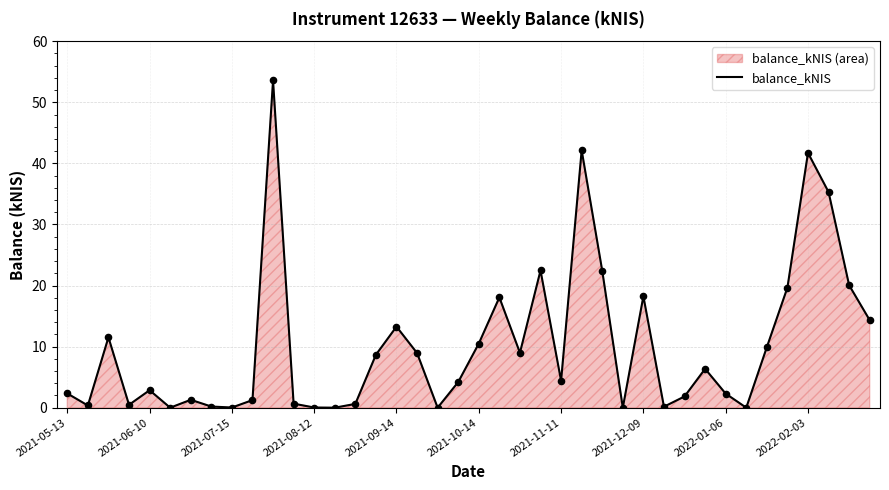

What is the change in value from 2021-06-10 to 2022-02-03?

+38.9